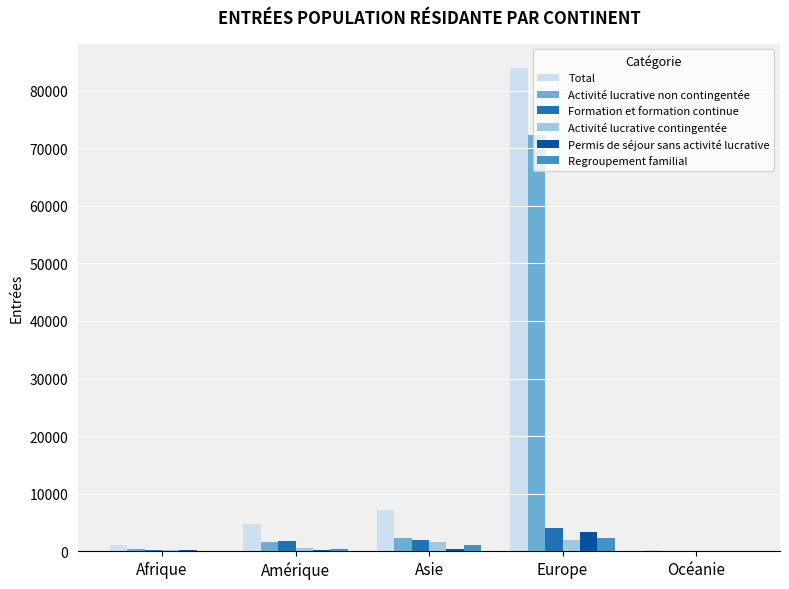

What is the total value across all series at Europe?

167872